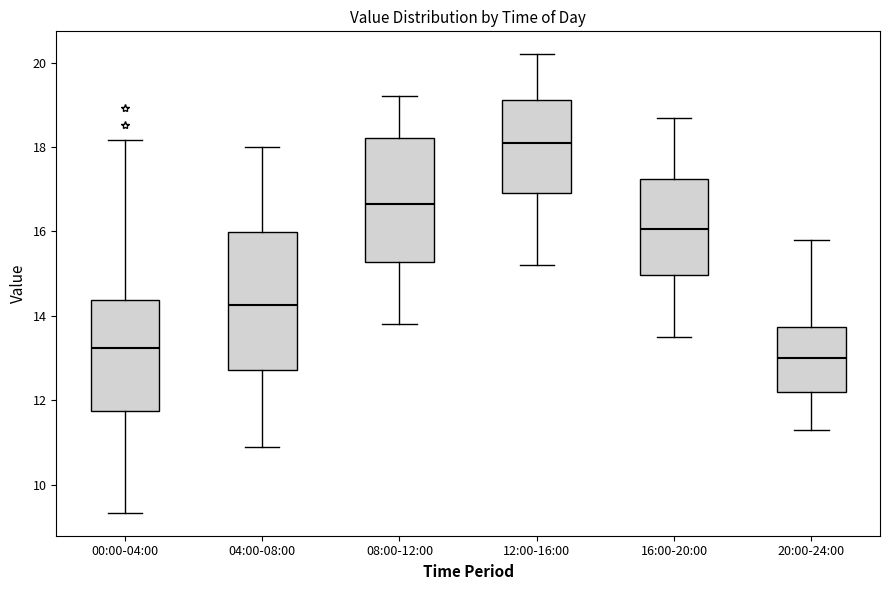

Which box's median line is the highest?

12:00-16:00